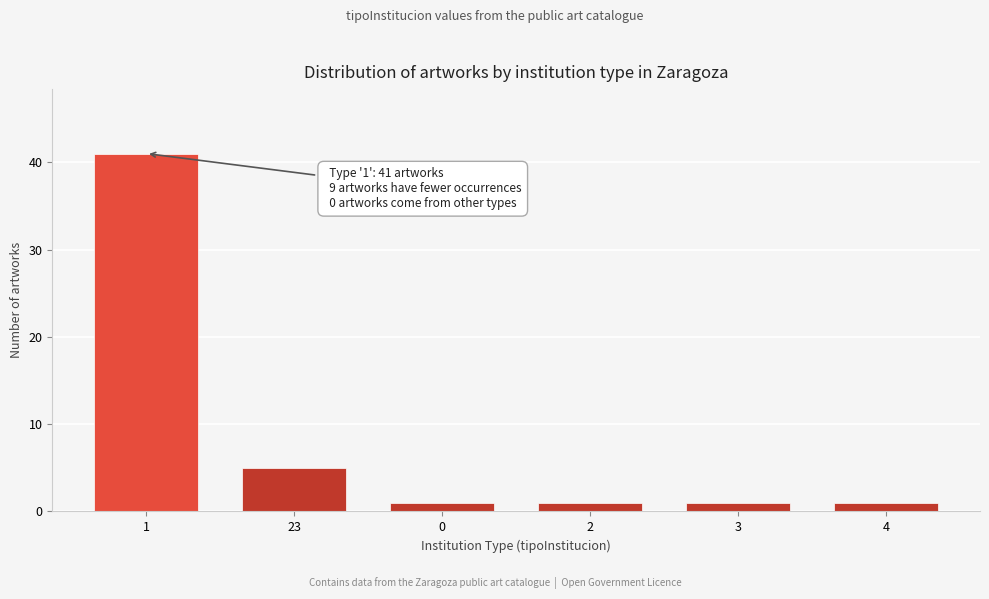

Reading right to left, what are all the values shown in this chart?

4=1	3=1	2=1	0=1	23=5	1=41